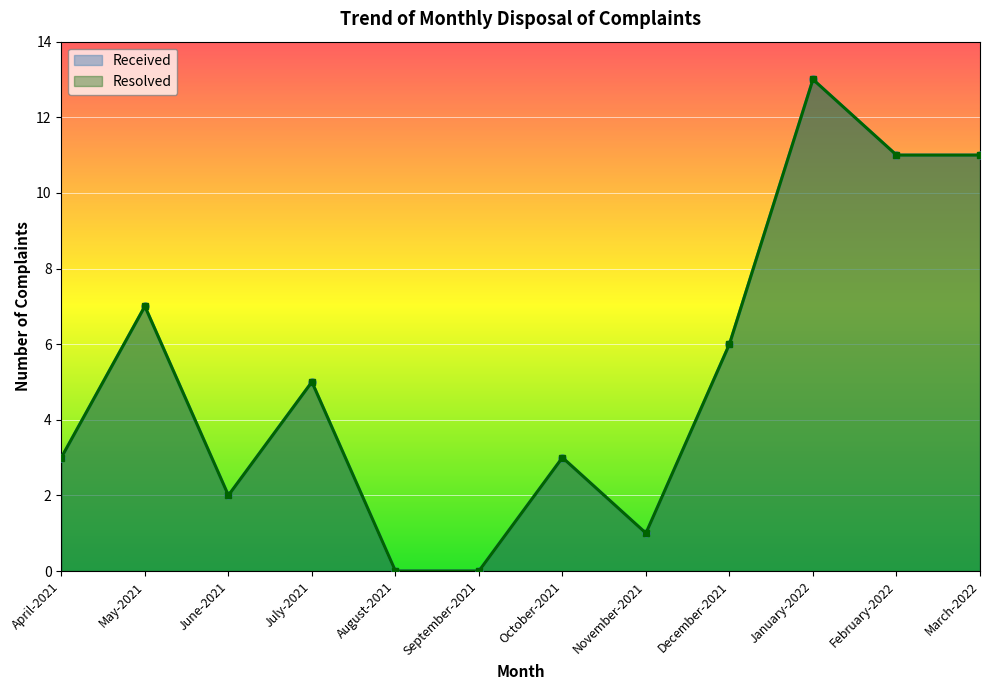

Reading left to right, list all the values displayed in this chart.

Received: April-2021=3	May-2021=7	June-2021=2	July-2021=5	August-2021=0	September-2021=0	October-2021=3	November-2021=1	December-2021=6	January-2022=13	February-2022=11	March-2022=11
Resolved: April-2021=3	May-2021=7	June-2021=2	July-2021=5	August-2021=0	September-2021=0	October-2021=3	November-2021=1	December-2021=6	January-2022=13	February-2022=11	March-2022=11